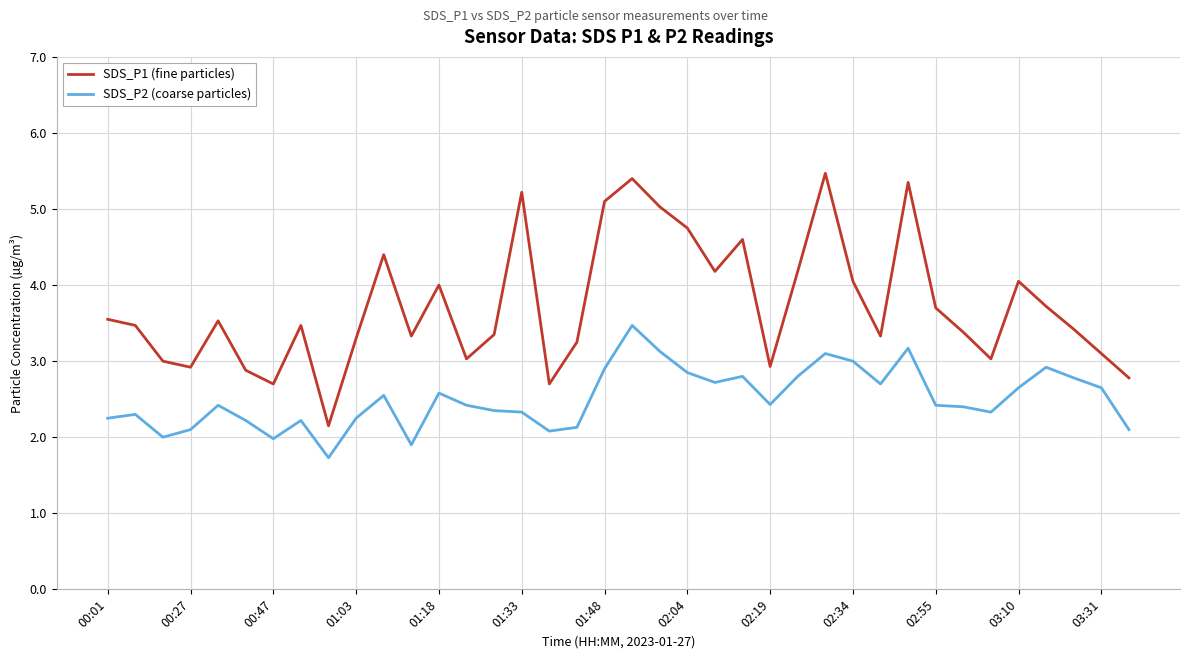

In SDS_P1 (fine particles), how many points are lower than both neighbors (excluding endpoints)?

10